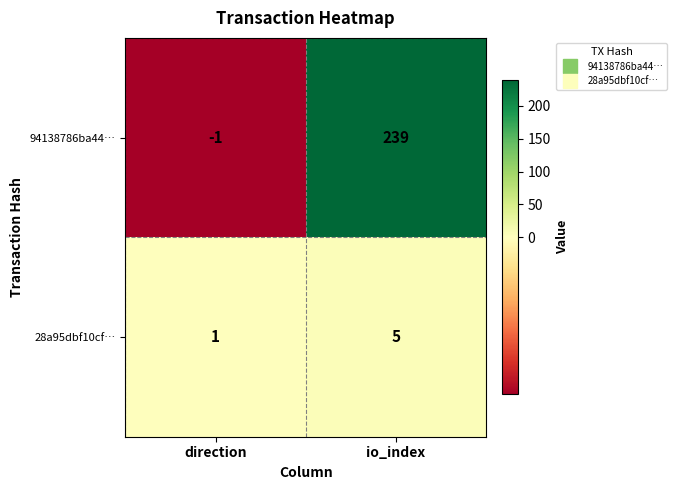

Is it true that 28a95dbf10cf… equals 5 at io_index?

True